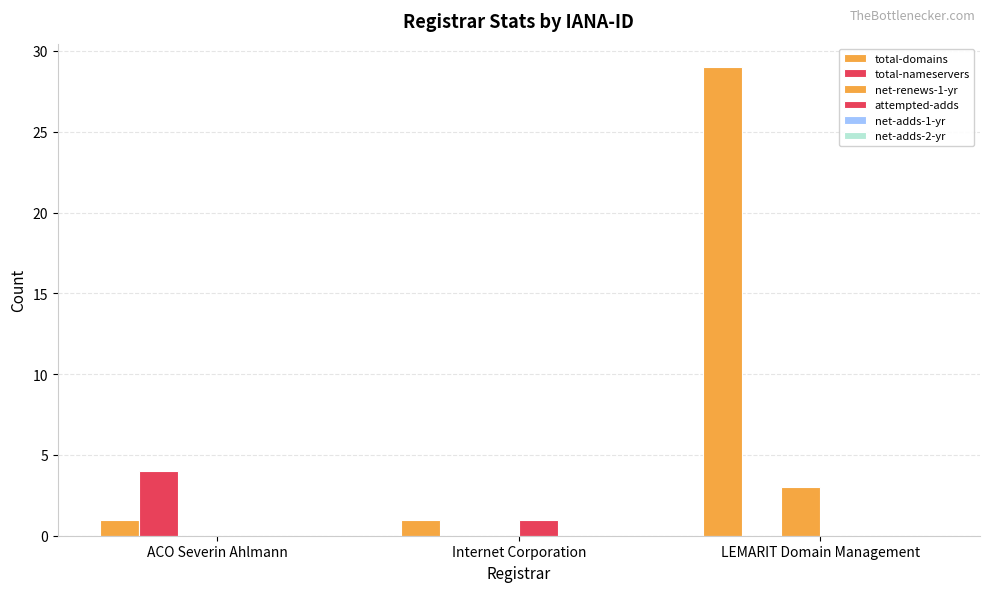

Between ACO Severin Ahlmann and LEMARIT Domain Management, which series saw the biggest shift?

total-domains